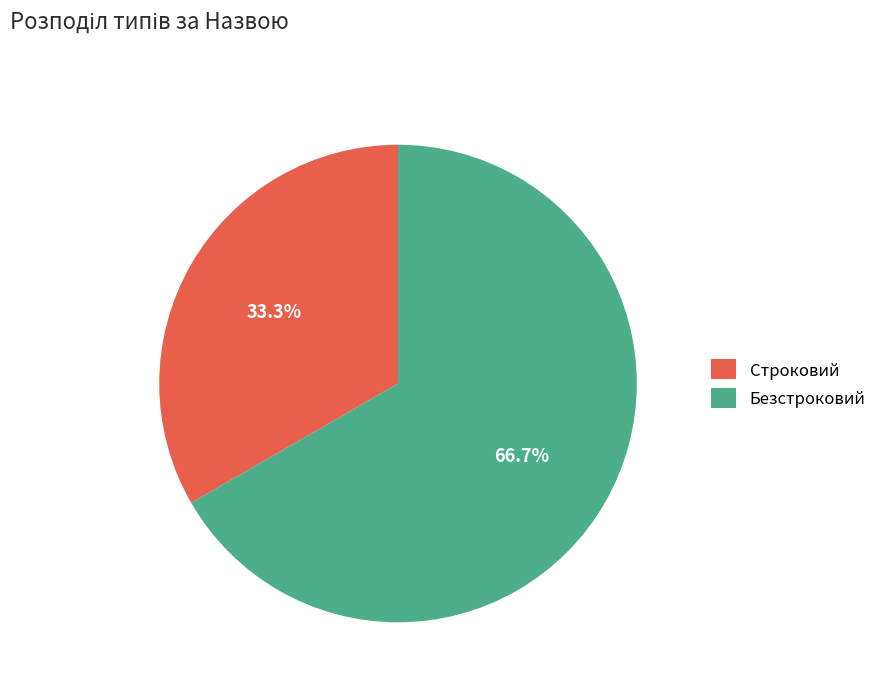

The Строковий slice represents 46% of the pie. True or false?

False